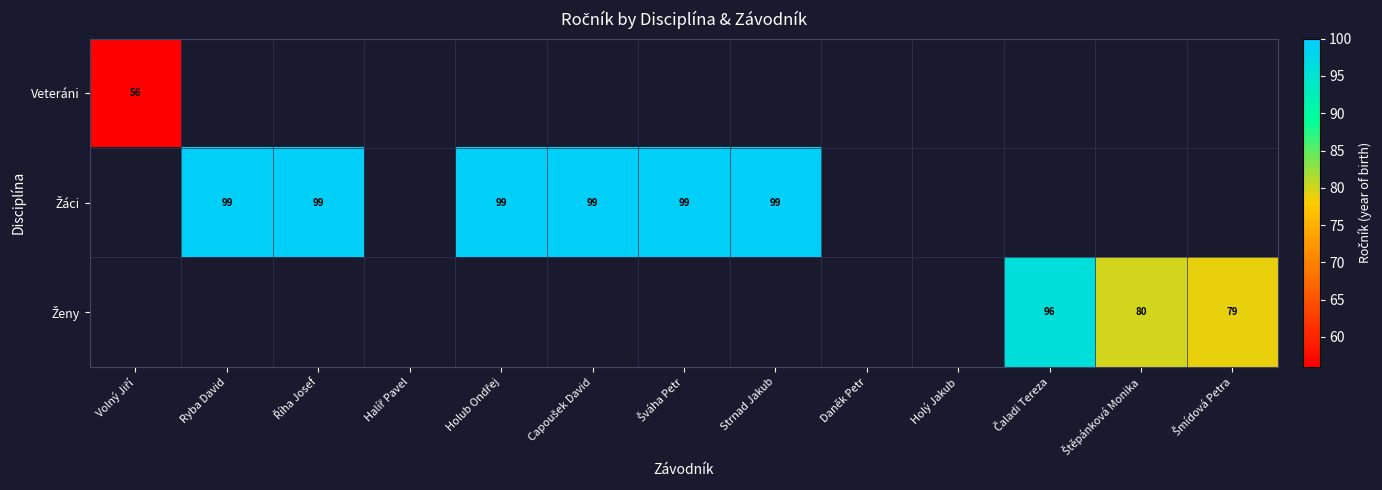

Rank the series at Šmídová Petra from highest to lowest value.

Ženy, Veteráni, Žáci